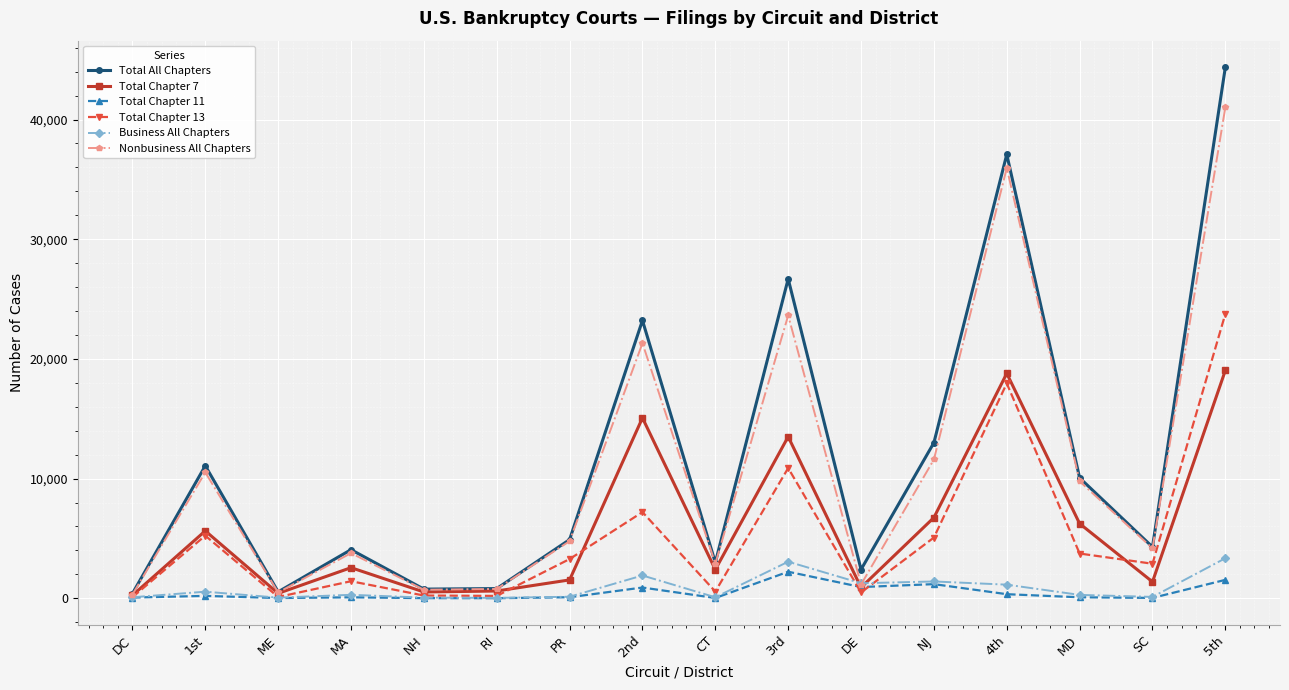

Which series has the largest range (max minus min)?

Total All Chapters